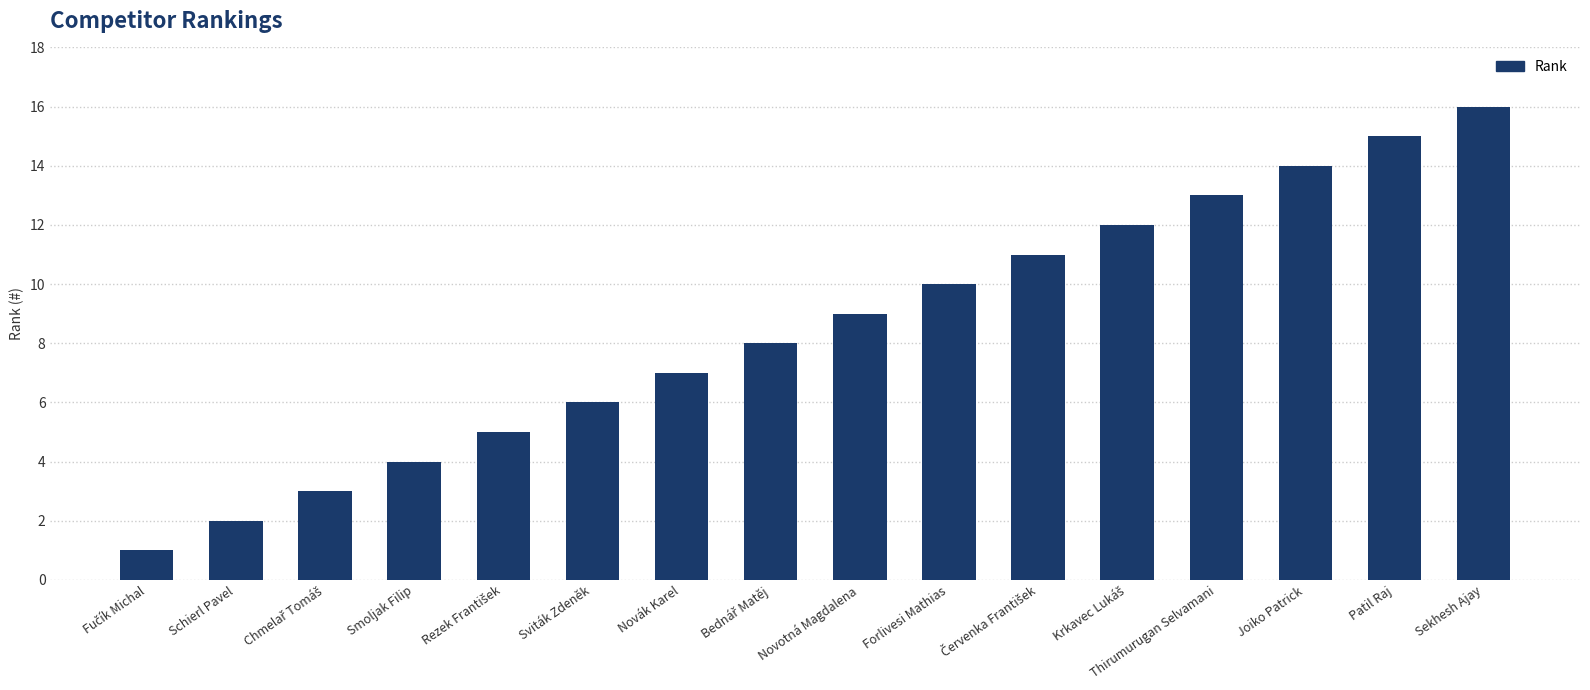

Approximately how many times larger is the value at Forlivesi Mathias compared to Sviták Zdeněk?

1.7